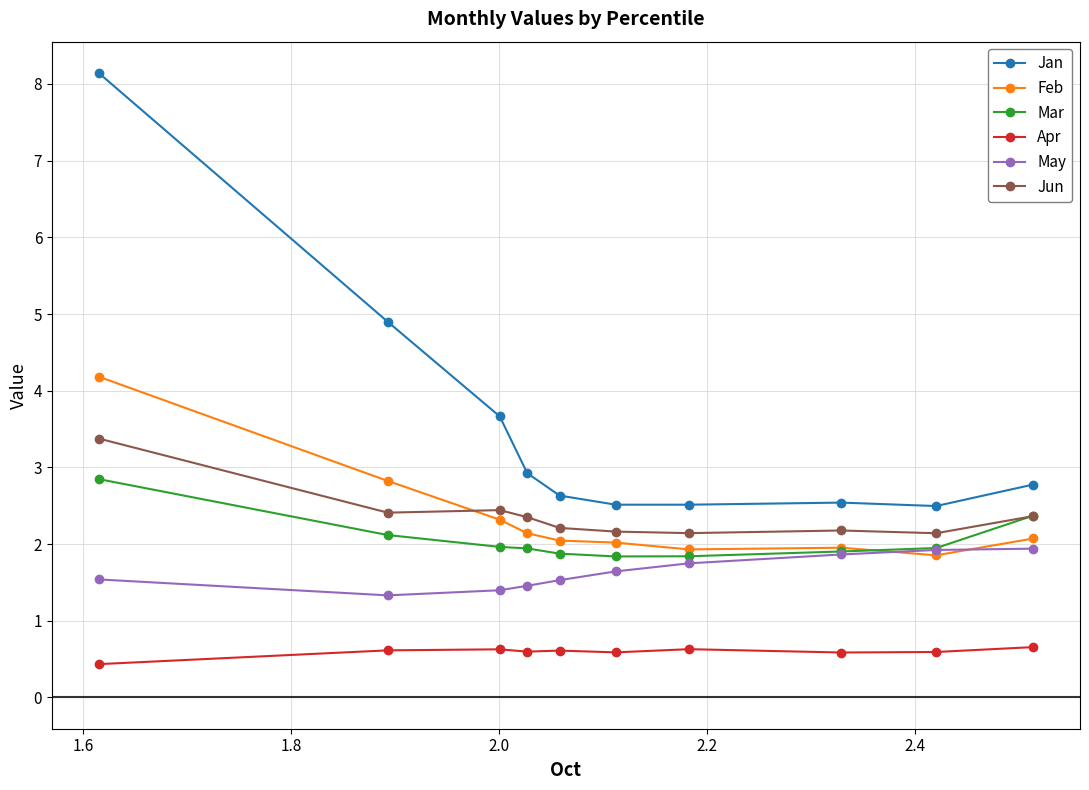

Which series has the largest total across all categories?

Jan